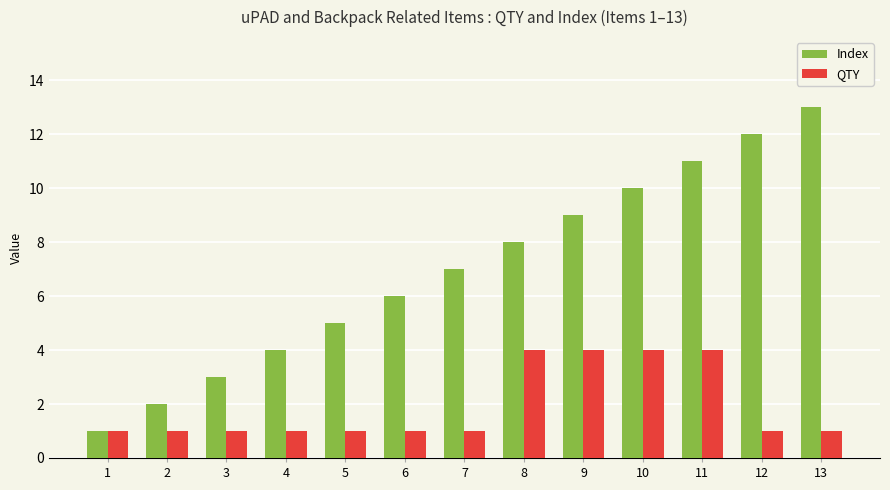

What are all the series names shown in the legend?

Index, QTY